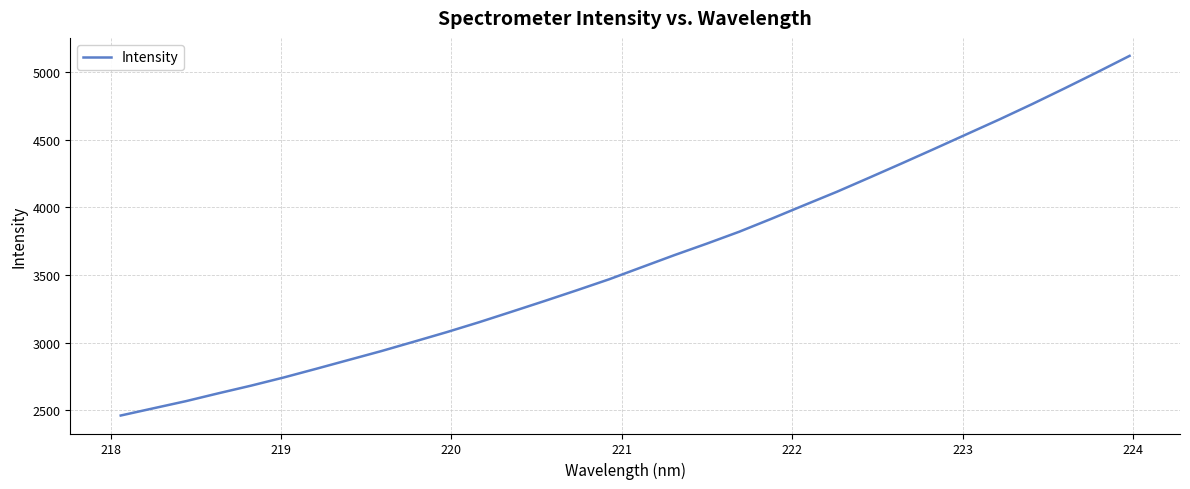

What is the difference between the maximum and minimum values?

2656.7